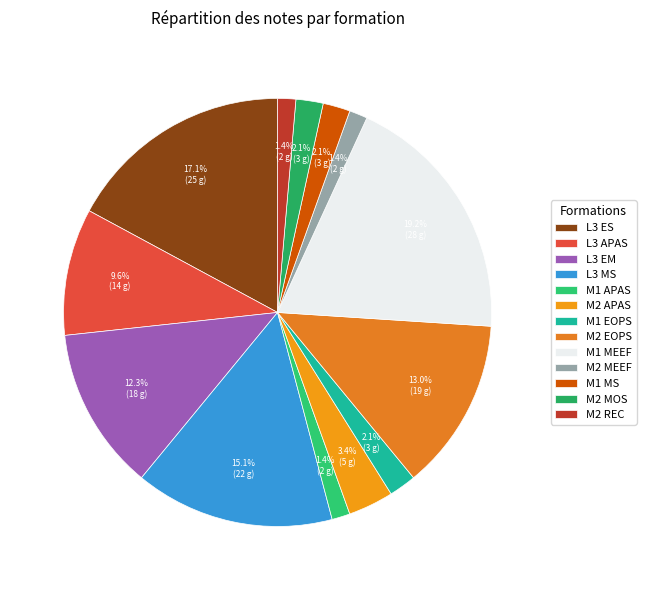

Count the number of slices in the pie.

13